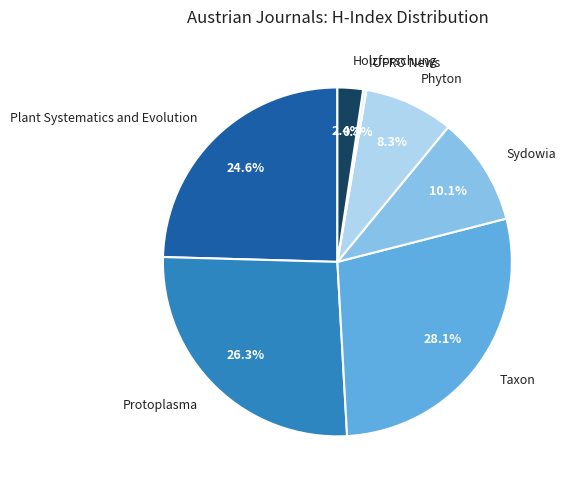

What percentage is the Phyton slice, to the nearest percent?

8%